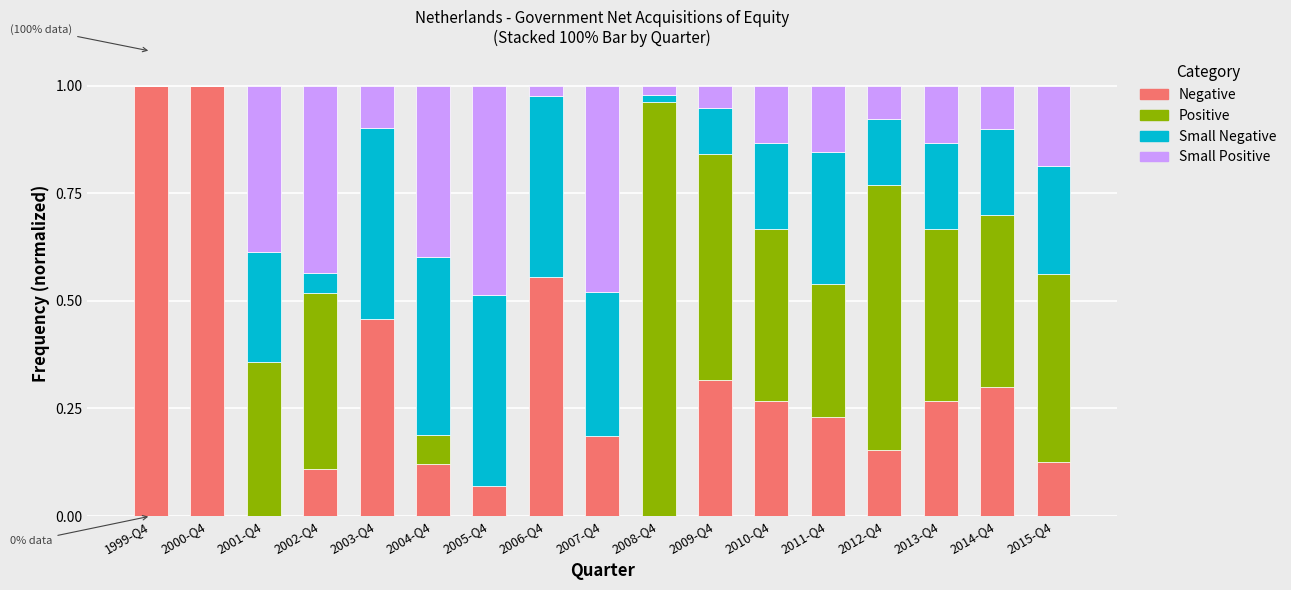

What is the difference between the Positive values at 1999-Q4 and 2009-Q4?

0.5